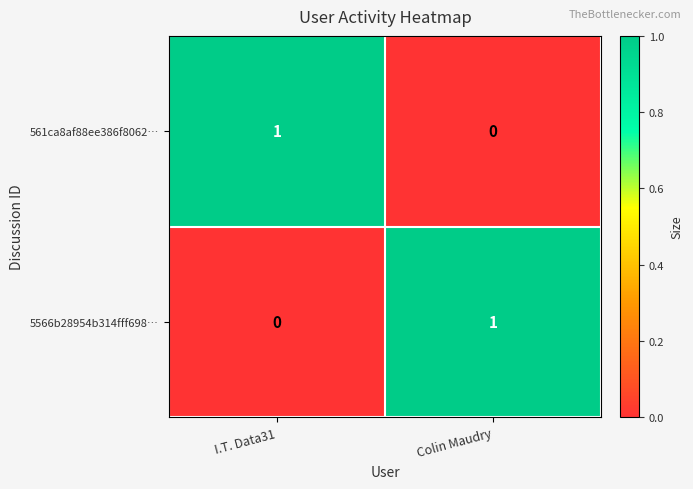

Where is 5566b28954b314fff698… nearest to the value 0?

I.T. Data31